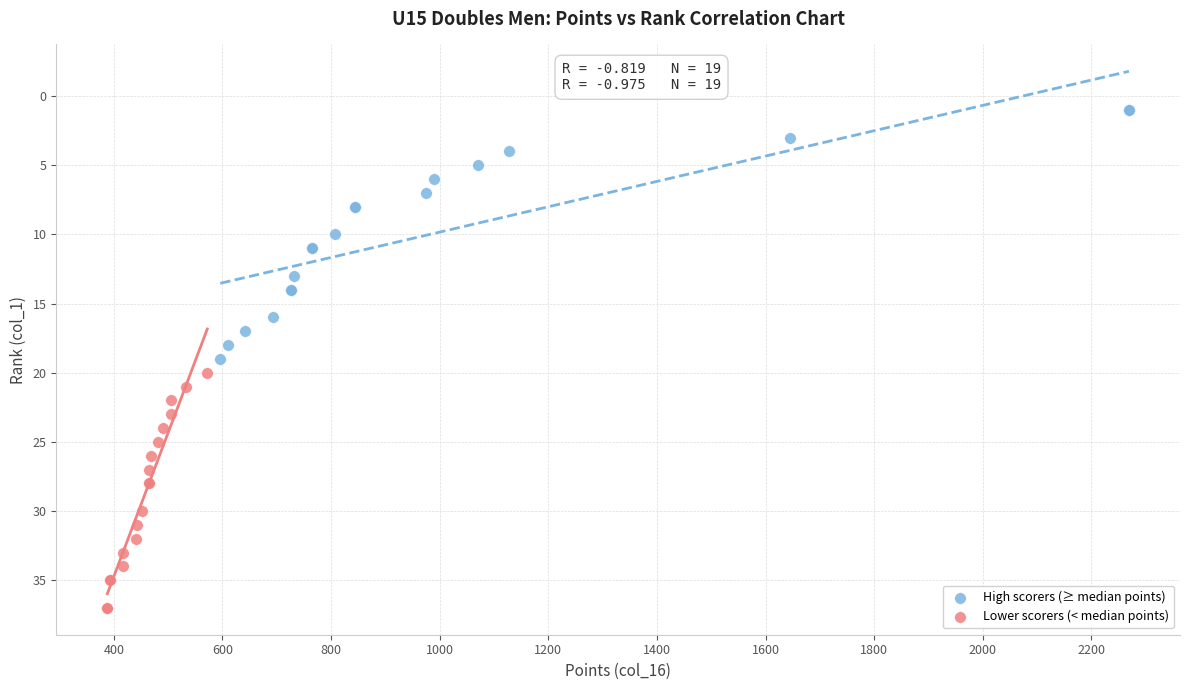

Which series has the widest spread of Y values?

High scorers (≥ median points)